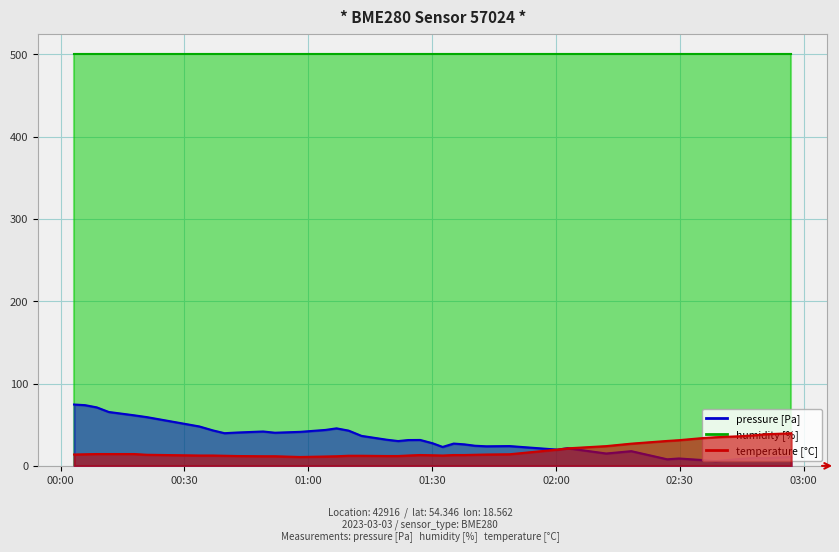

The value of temperature at 11 is 20.8. True or false?

False